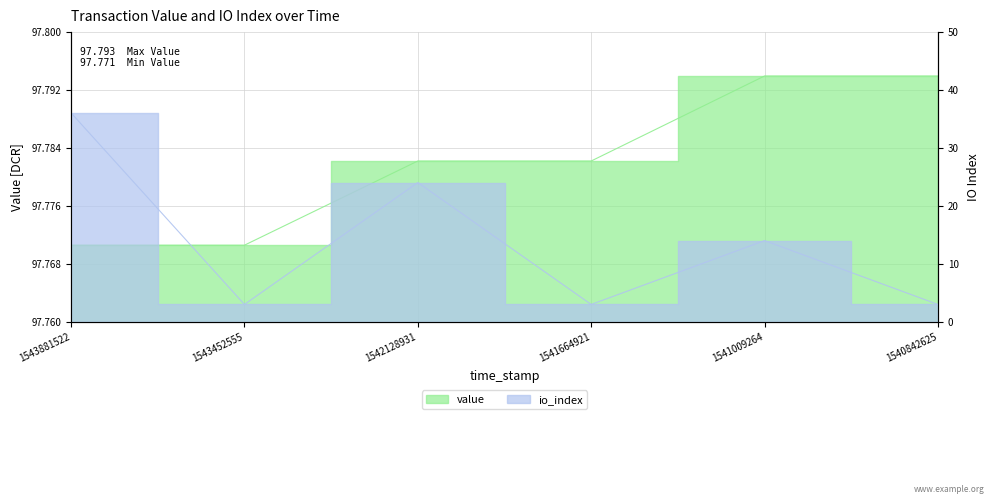

Reading left to right, extract all data points from this chart.

value: 97.8	97.8	97.8	97.8	97.8	97.8
io_index: 36.0	3.0	24.0	3.0	14.0	3.0